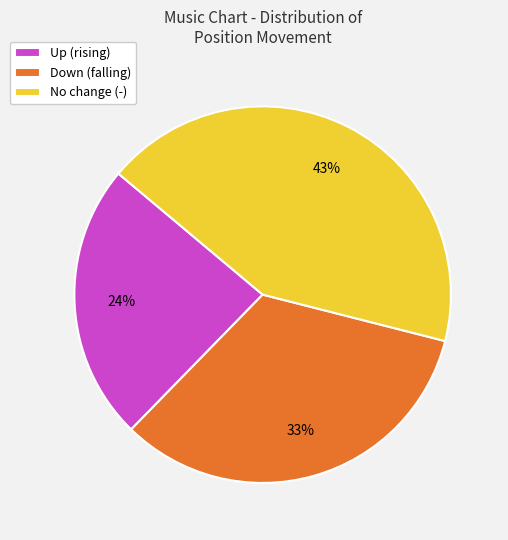

Count the number of slices in the pie.

3